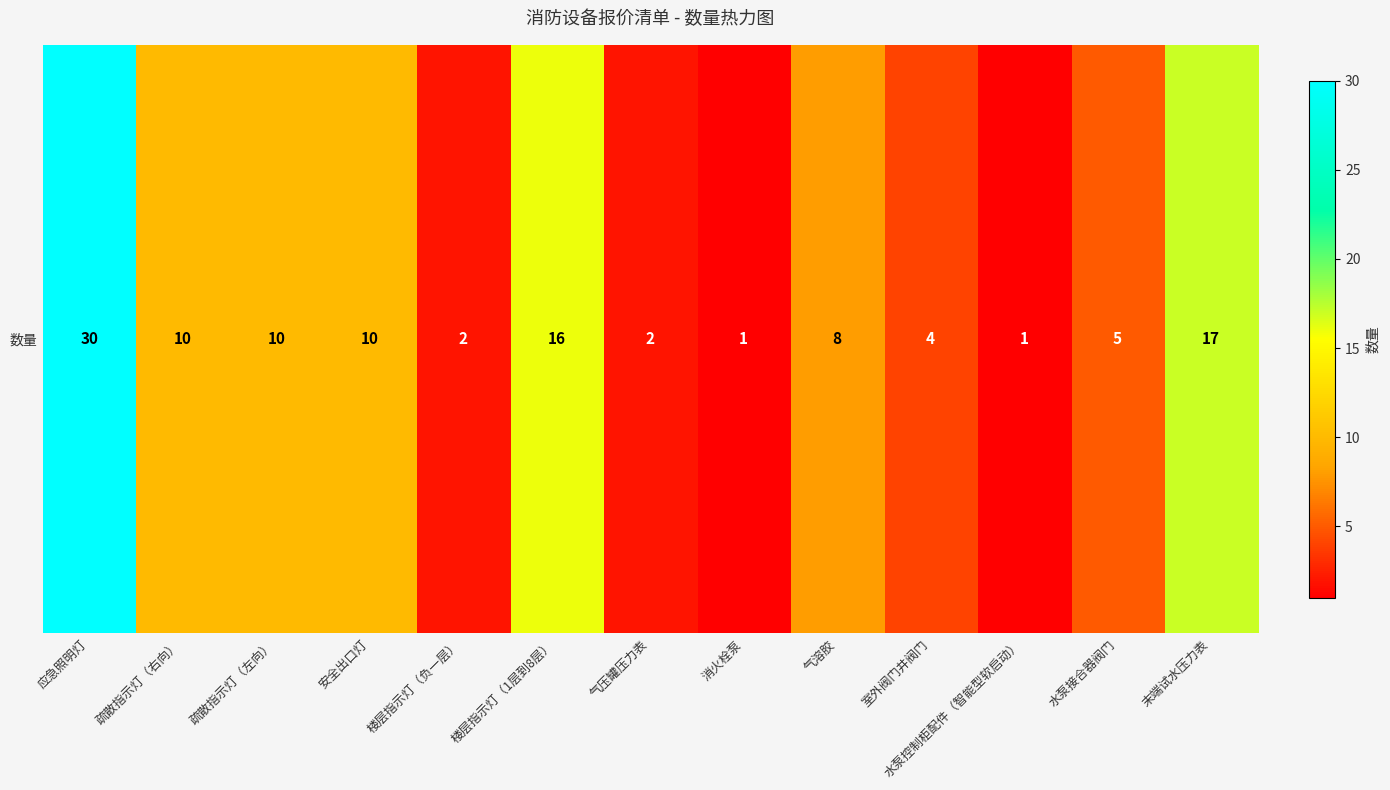

How many data points are less than 8?

6